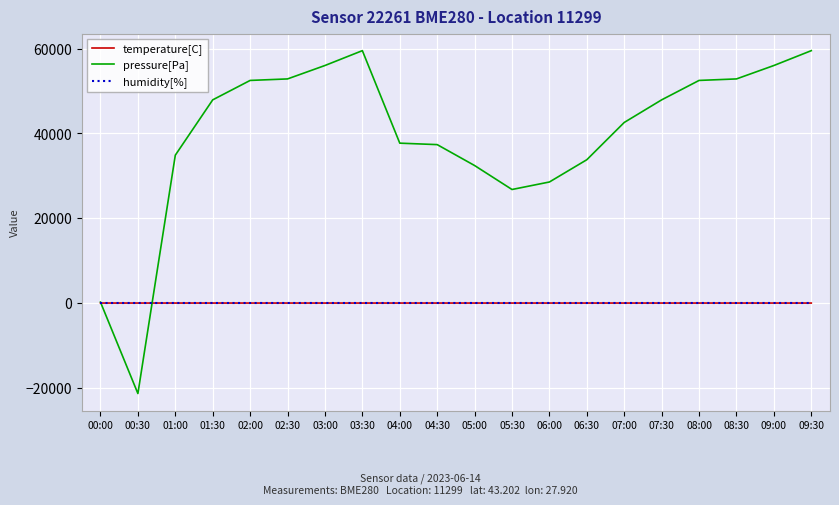

Which series has the widest spread of values?

pressure[Pa]